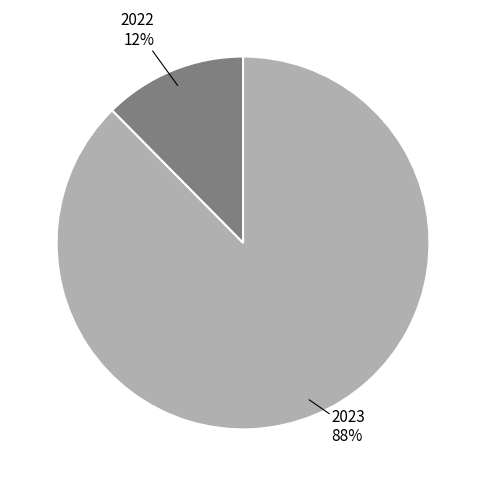

Does any single category account for the majority?

Yes